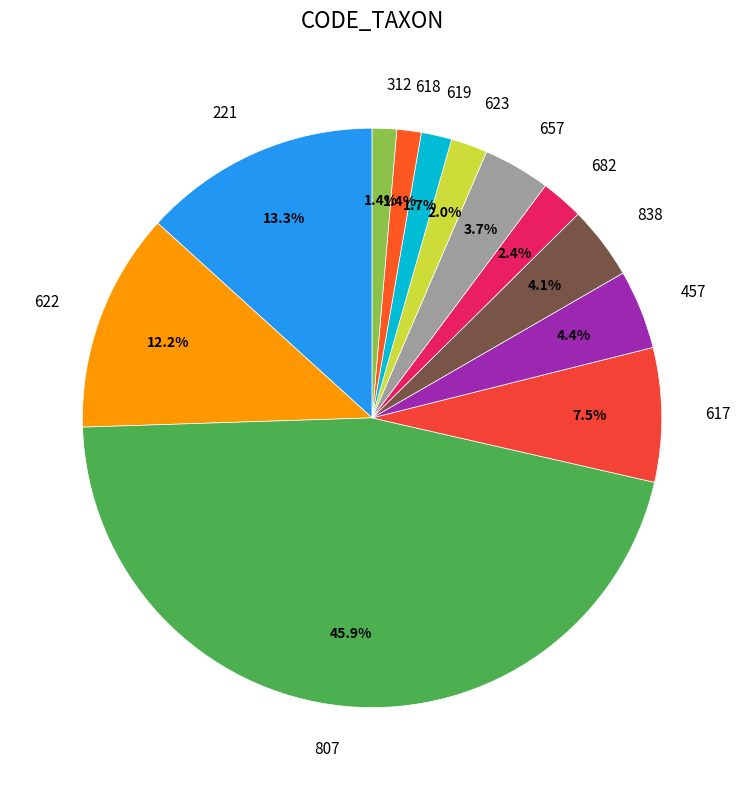

Approximately how many times larger is the value at 457 compared to 221?

0.3